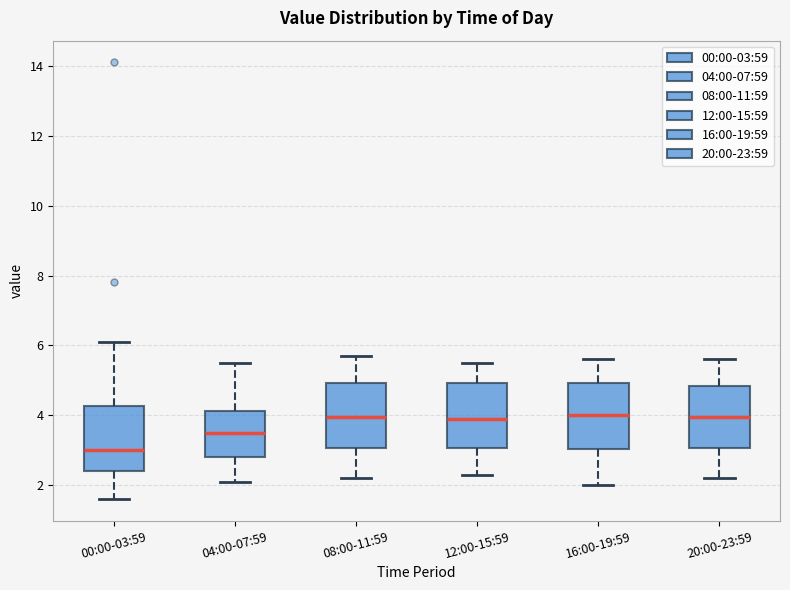

Where does the upper whisker of the box for 12:00-15:59 end on the y-axis? The values are not printed on the chart, so give them approximately, as read against the axis.

5.6